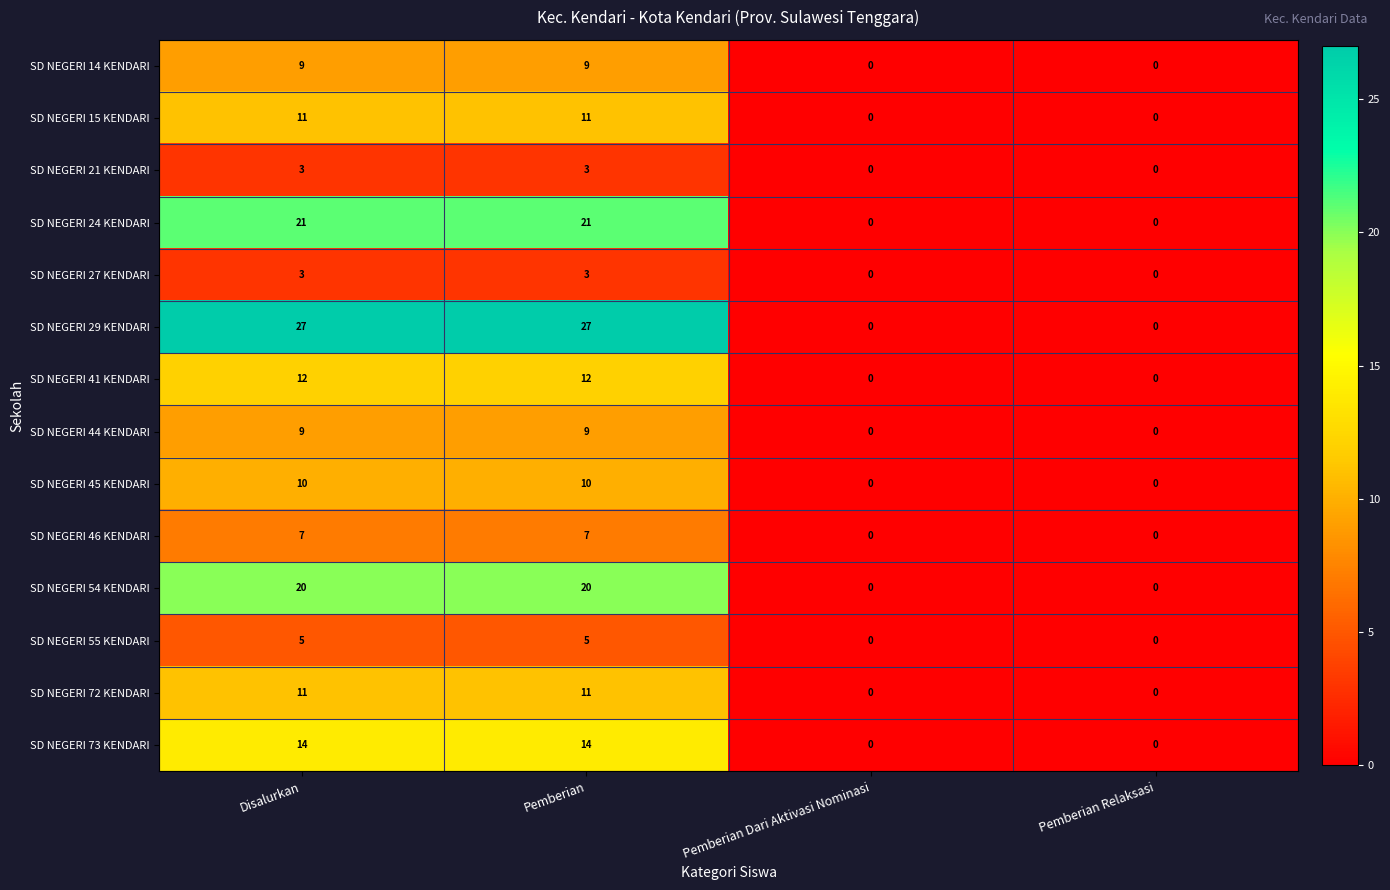

What is the average value of the SD NEGERI 72 KENDARI series?

6